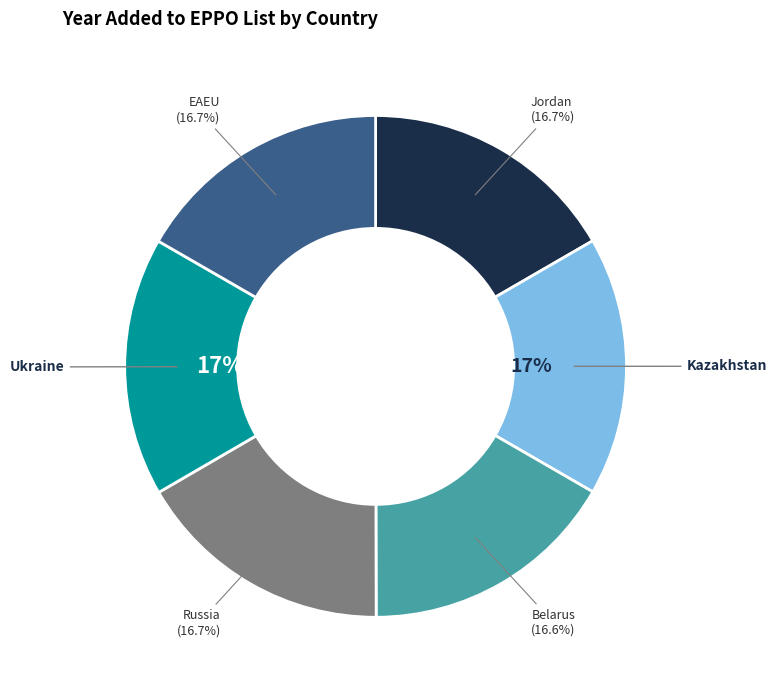

Does Belarus account for over 50% of the chart?

No